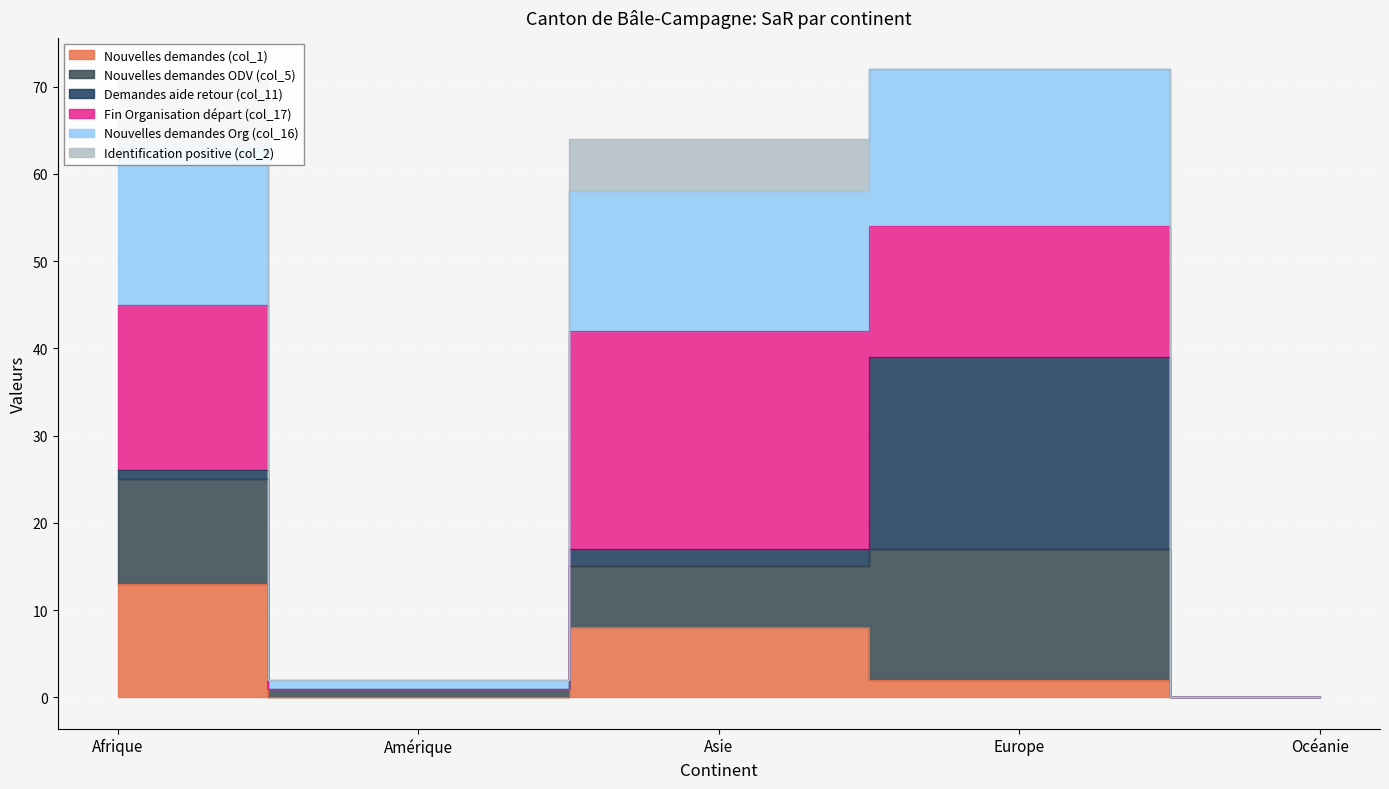

The Nouvelles demandes ODV (col_5) series shows 17 at Asie. True or false?

True